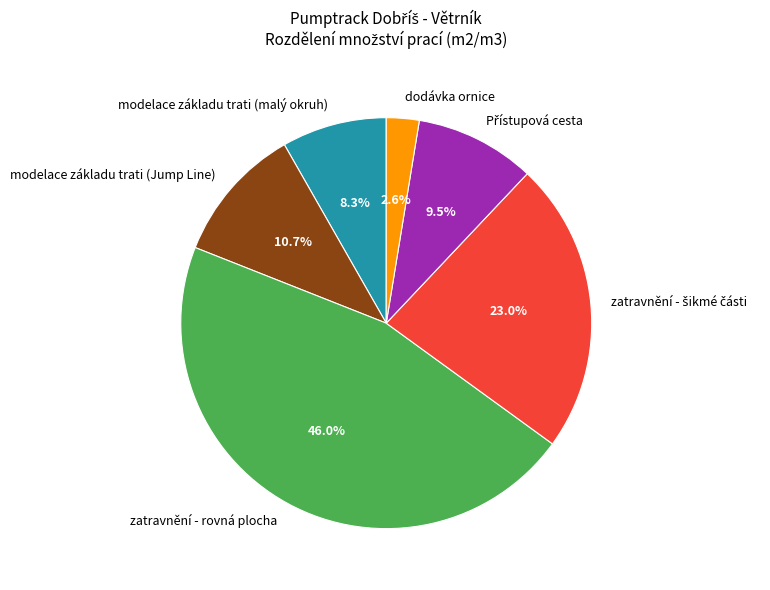

Which slice is the largest?

zatravnění - rovná plocha